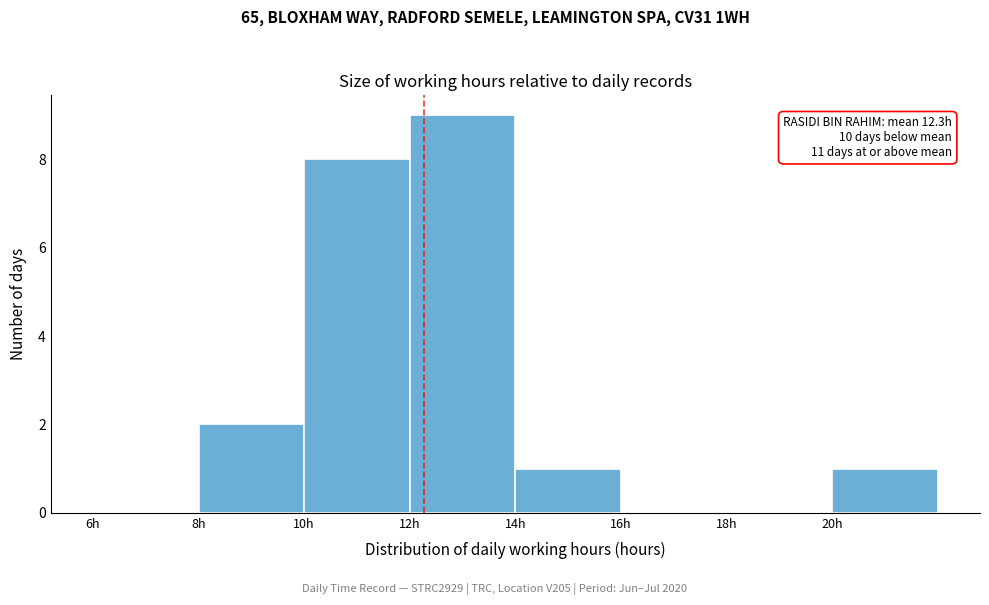

Which range on the x-axis has the tallest bar?

12 to 14